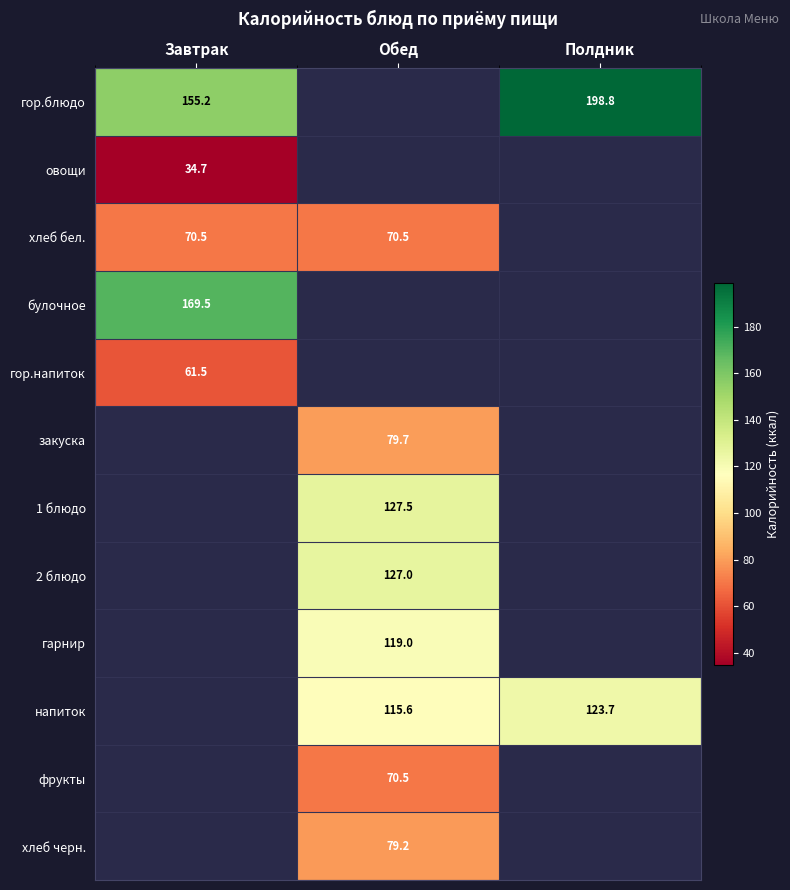

The value of гор.напиток at Завтрак is 61.5. True or false?

True